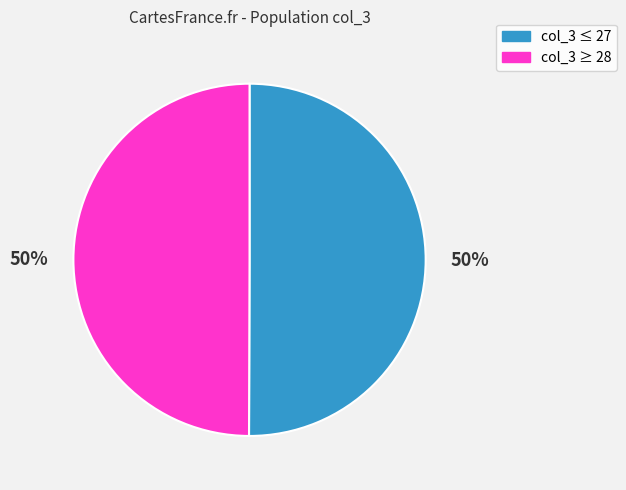

Is it true that col_3 ≤ 27 is 41% of the pie?

False